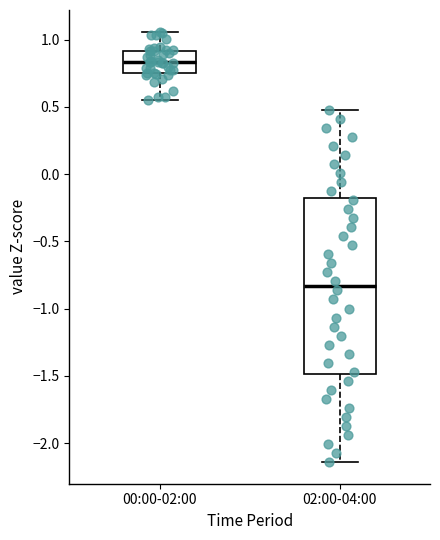

Reading left to right, read every box against the y-axis: the position of its median line, the range the box covers, and the ends of its whiskers. The values are not printed on the chart, so give them approximately, as read against the axis.

00:00-02:00: median 0.85, box 0.75 to 0.90, whiskers 0.55 to 1.05
02:00-04:00: median -0.85, box -1.50 to -0.20, whiskers -2.15 to 0.50